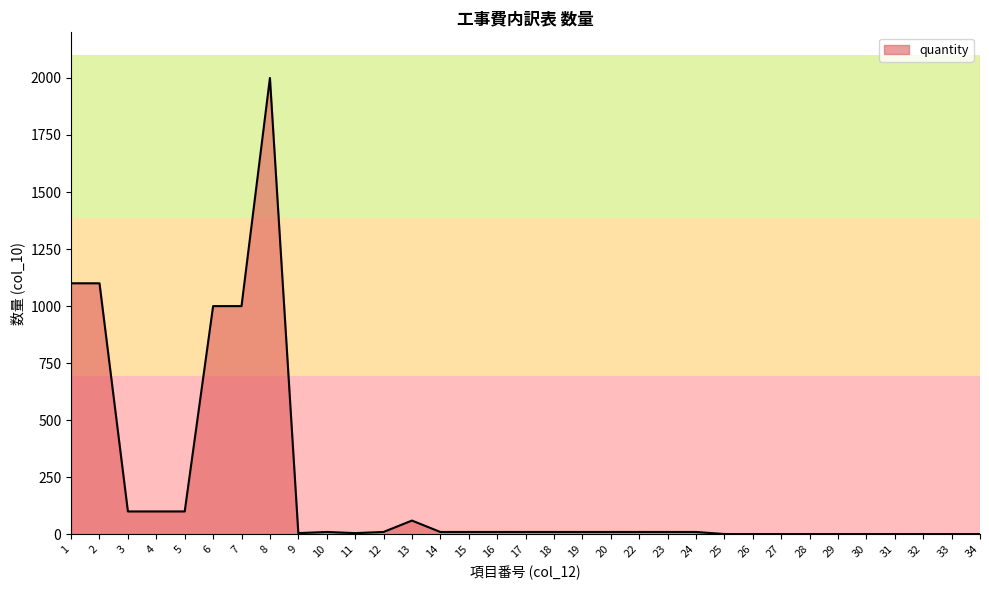

What is the maximum value shown in the chart?

2000